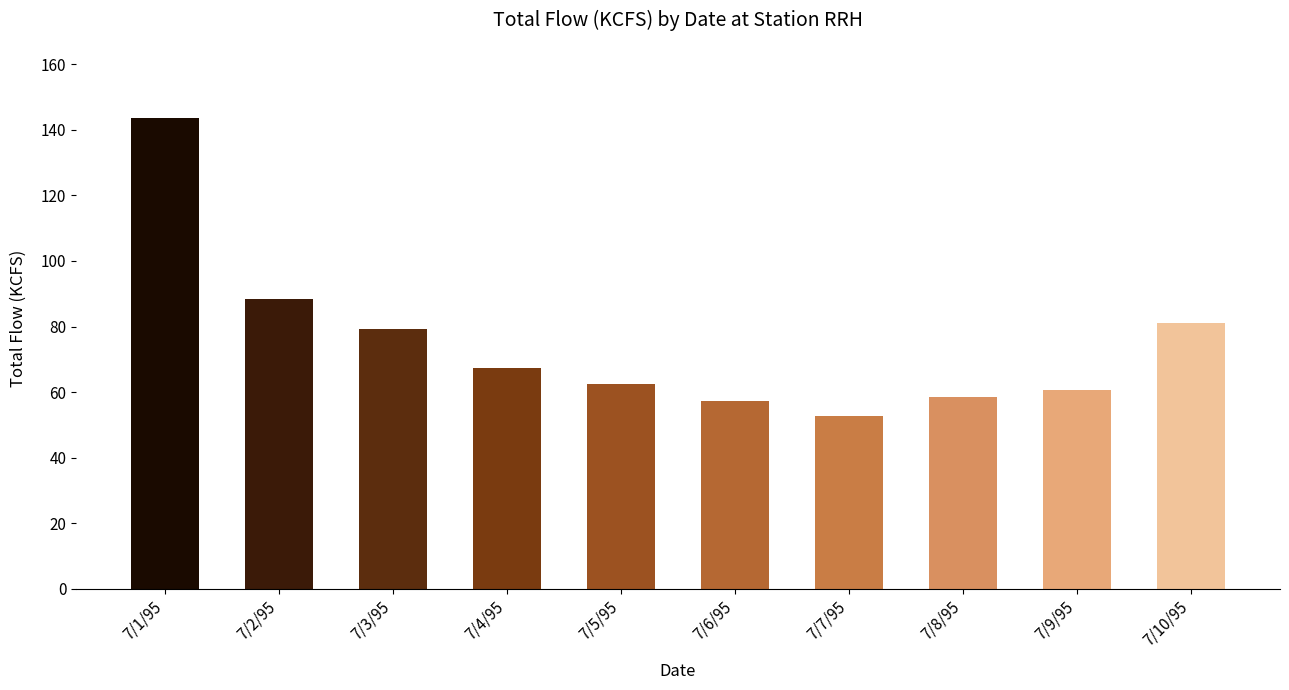

Are the bars horizontal?

No